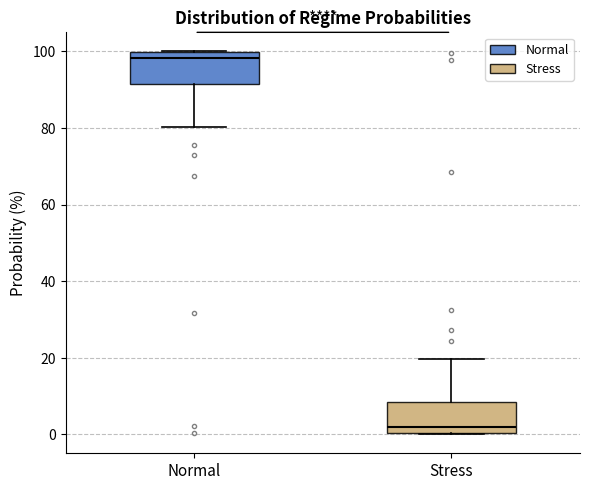

Which box has the lowest median line?

Stress